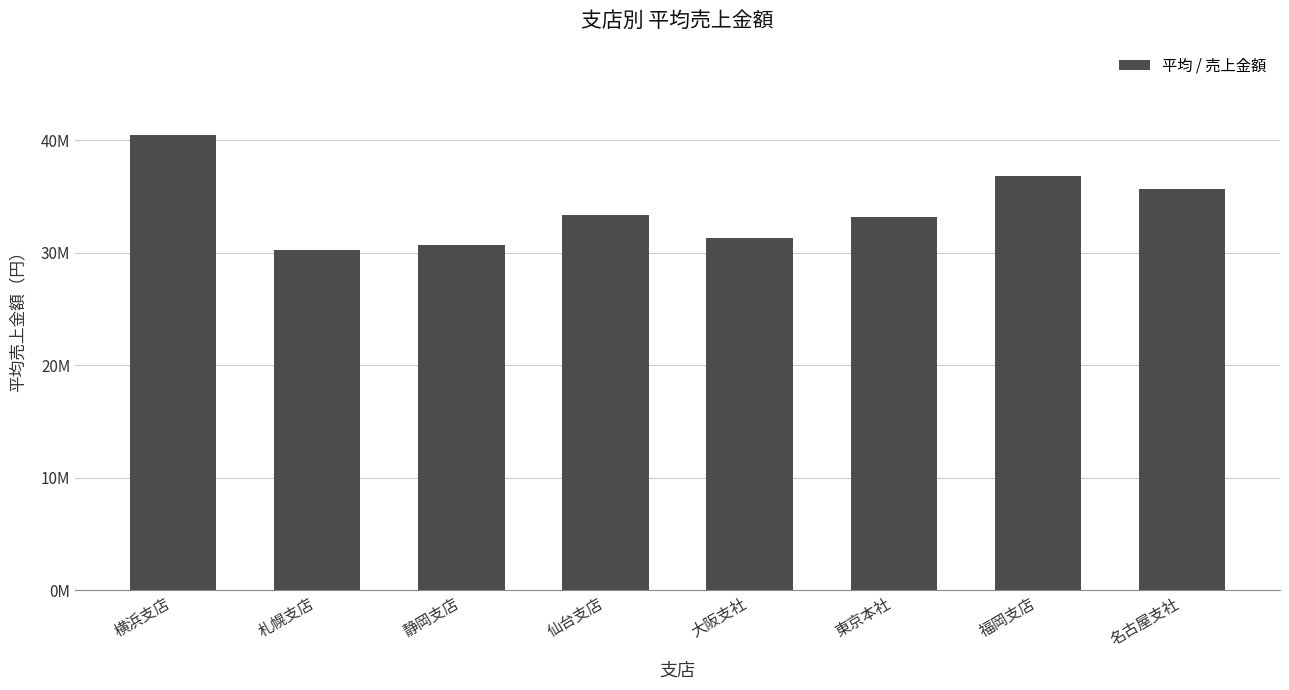

At which category does the chart reach its peak across all series?

横浜支店